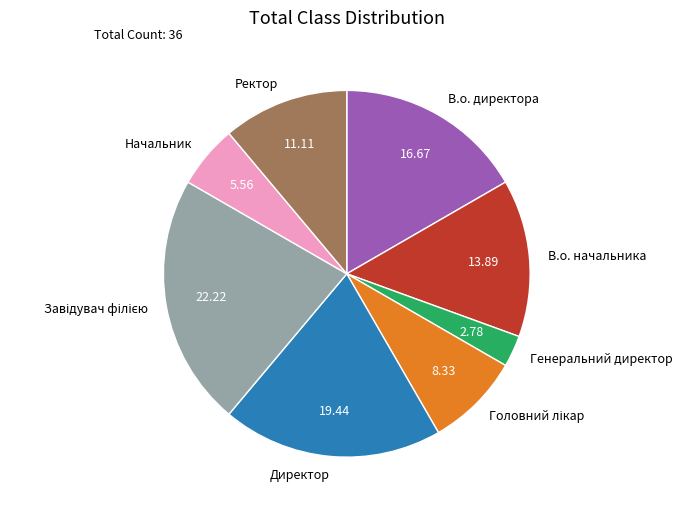

Which slice is the smallest?

Генеральний директор